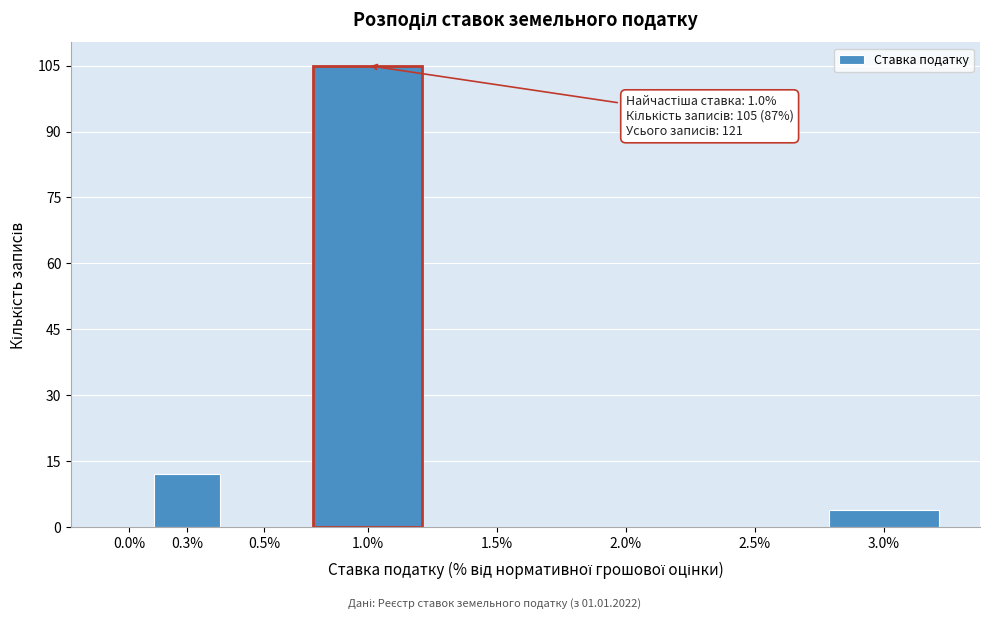

Reading left to right, transcribe all the data shown in this chart.

0.0%=0	0.3%=12	0.5%=0	1.0%=105	1.5%=0	2.0%=0	2.5%=0	3.0%=4